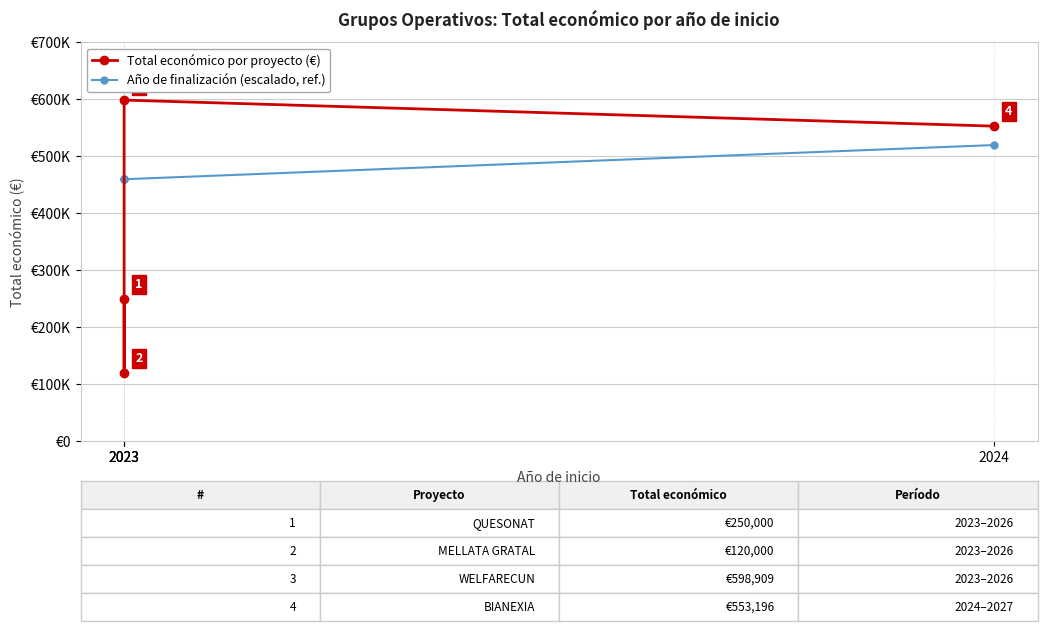

Read the Año de finalización (escalado, ref.) value at 2023.

460000